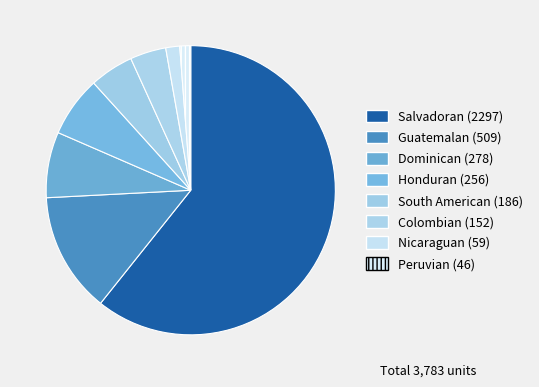

True or false: Dominican accounts for 1% of the total.

False